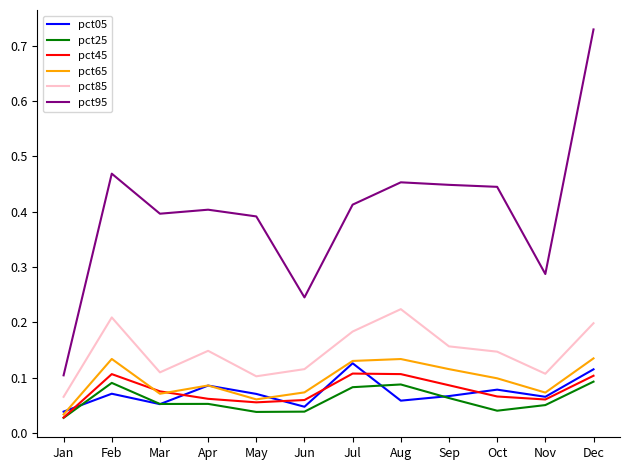

True or false: pct85 and pct25 intersect in this chart.

False